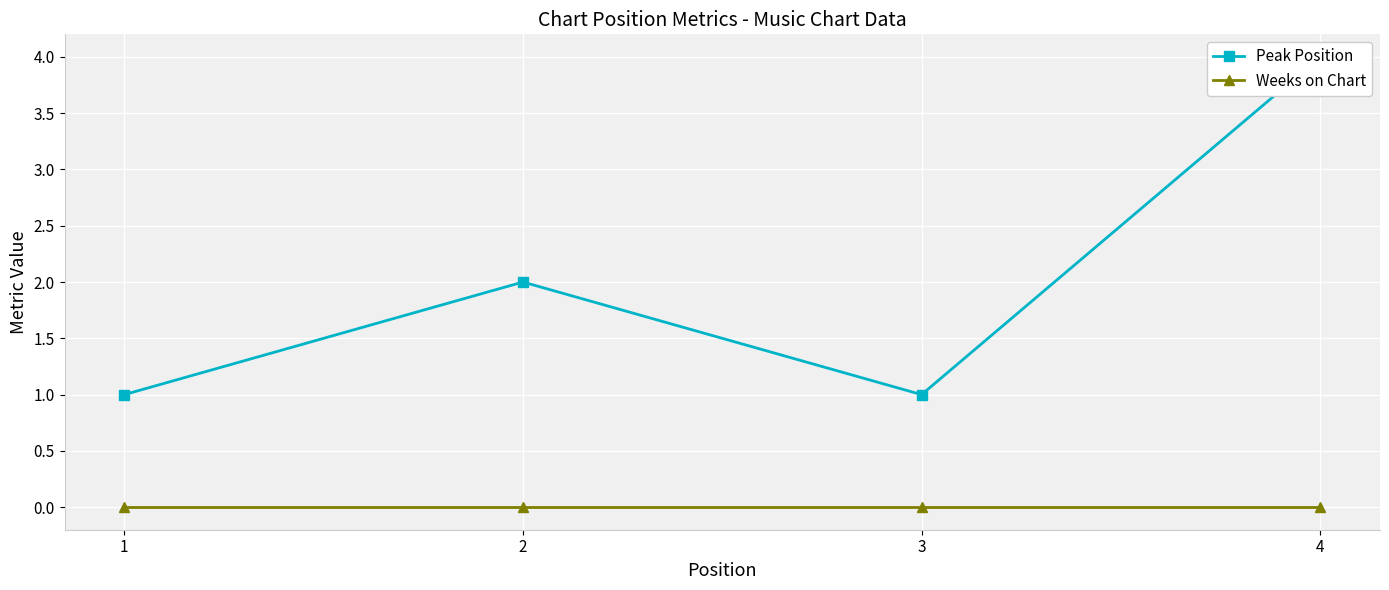

What is the lowest value of the Peak Position series?

1